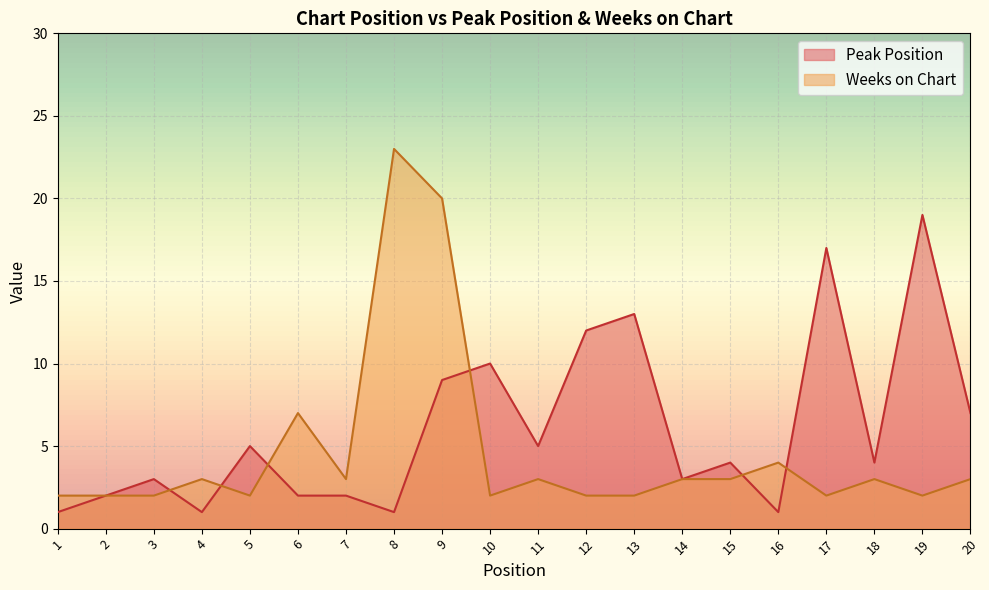

Reading right to left, extract all data points from this chart.

Peak Position: 20=7	19=19	18=4	17=17	16=1	15=4	14=3	13=13	12=12	11=5	10=10	9=9	8=1	7=2	6=2	5=5	4=1	3=3	2=2	1=1
Weeks on Chart: 20=3	19=2	18=3	17=2	16=4	15=3	14=3	13=2	12=2	11=3	10=2	9=20	8=23	7=3	6=7	5=2	4=3	3=2	2=2	1=2